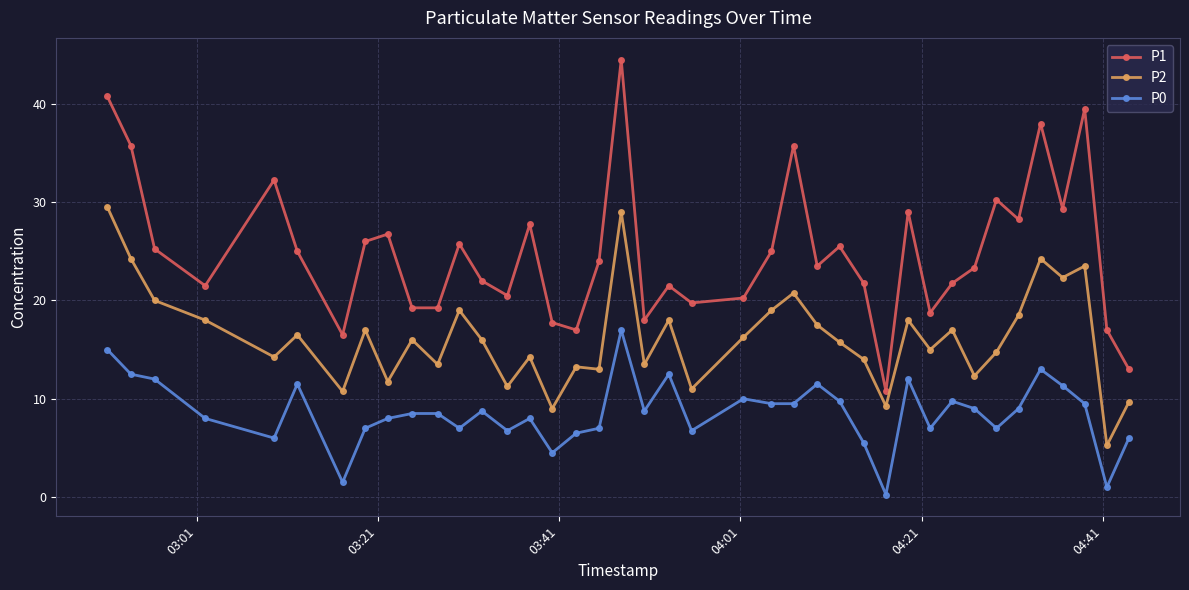

Which series has the largest total across all categories?

P1